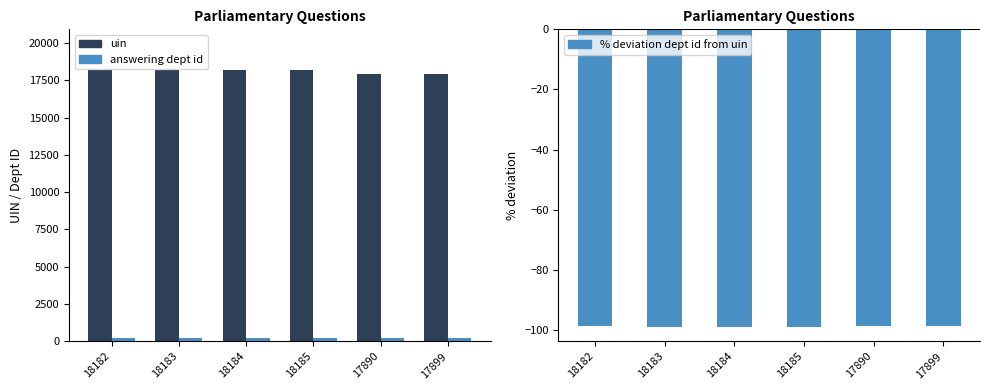

Rank the series by their maximum value, from highest to lowest.

uin, answering dept id, % deviation dept id from uin